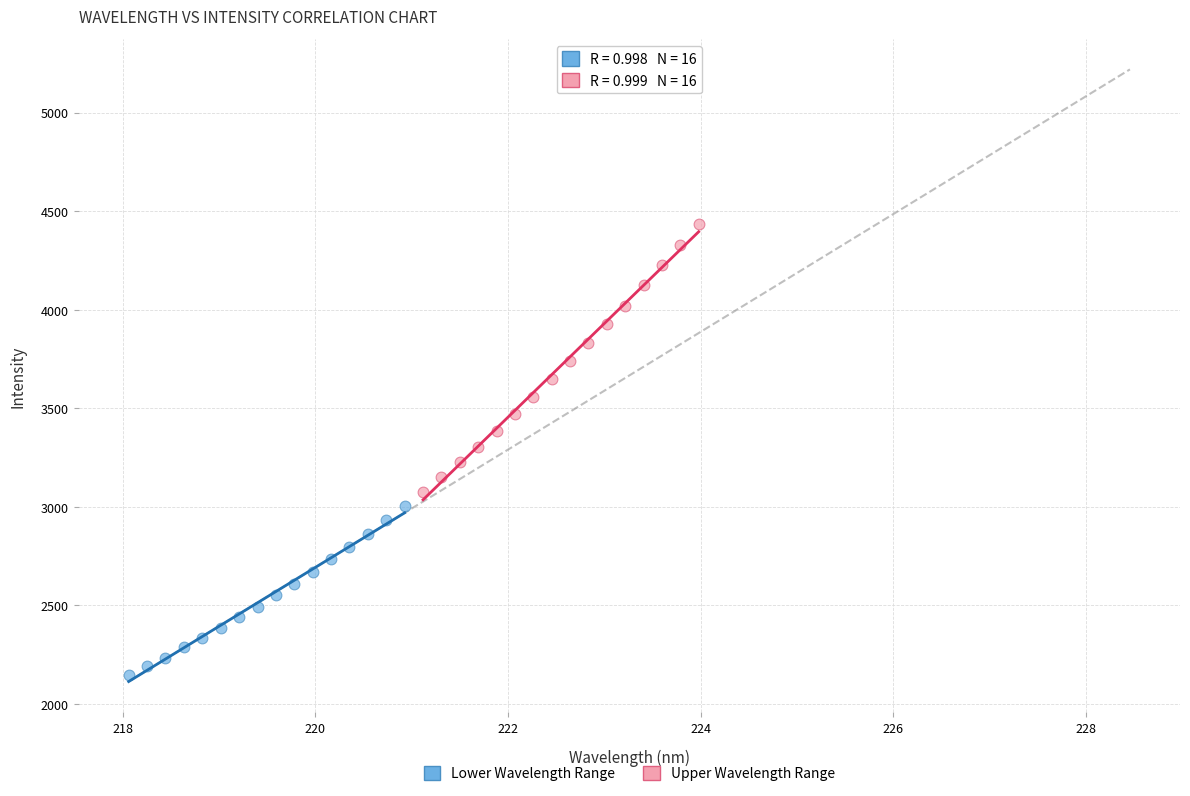

Which series contains the lowest Y value?

Lower Wavelength Range